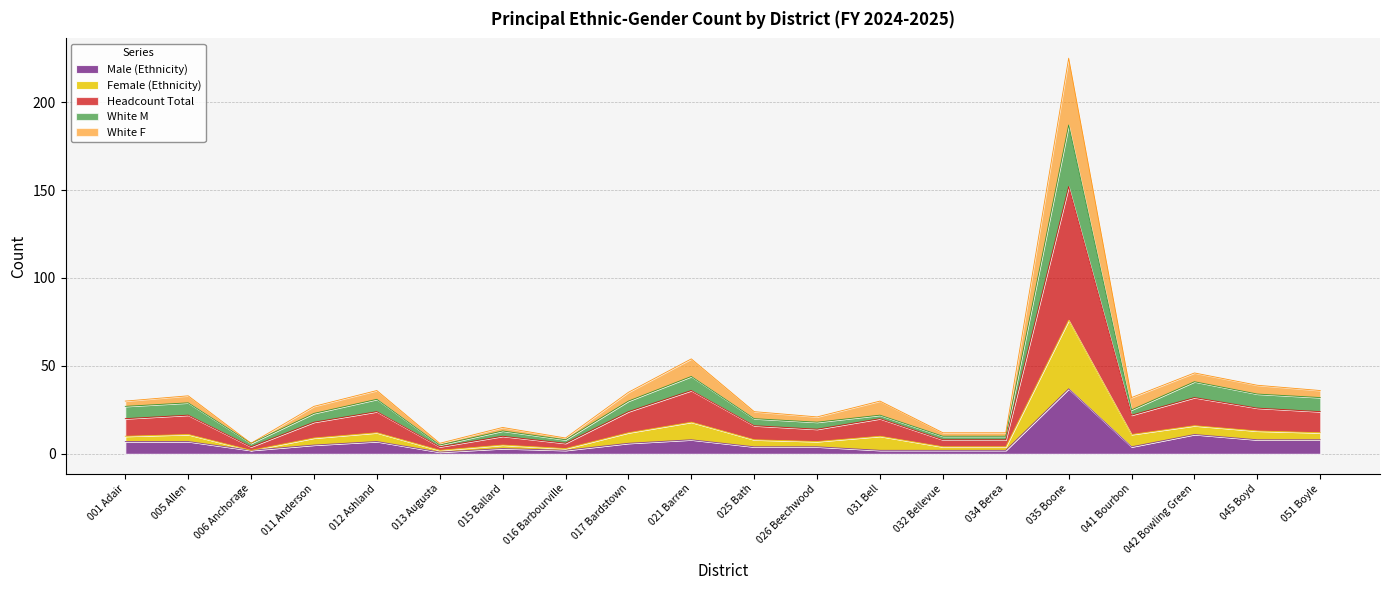

What is the maximum value for Male (Ethnicity)?

37